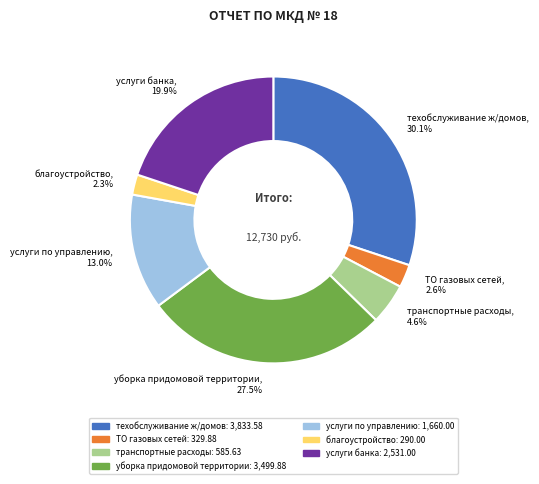

Is the sum of транспортные расходы and техобслуживание ж/домов greater than half?

No